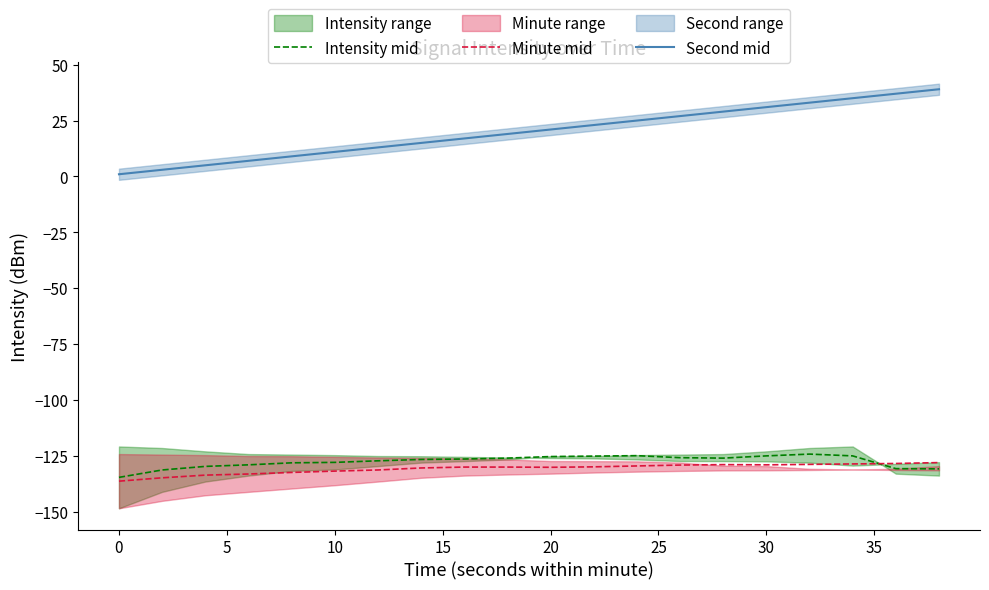

The Second mid series shows 6.9 at 20. True or false?

False